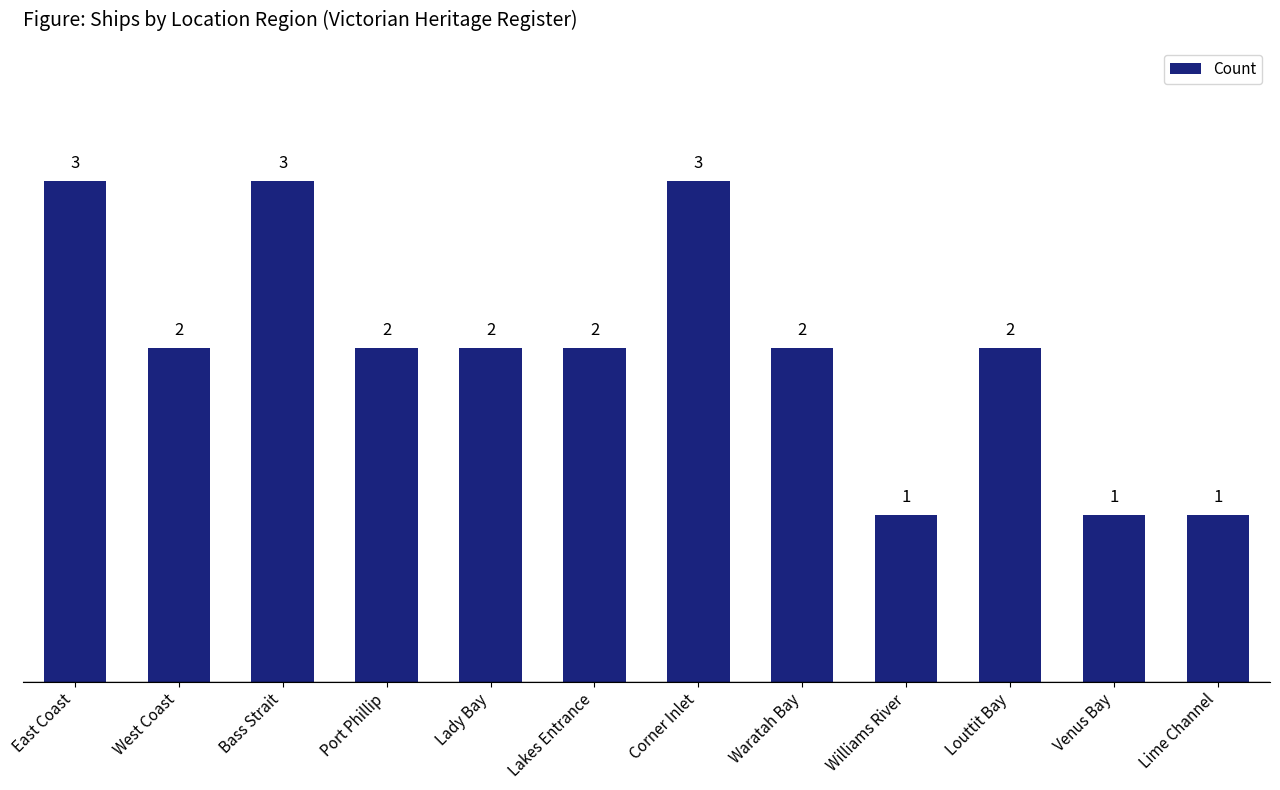

Is it true that the value at East Coast is 1?

False